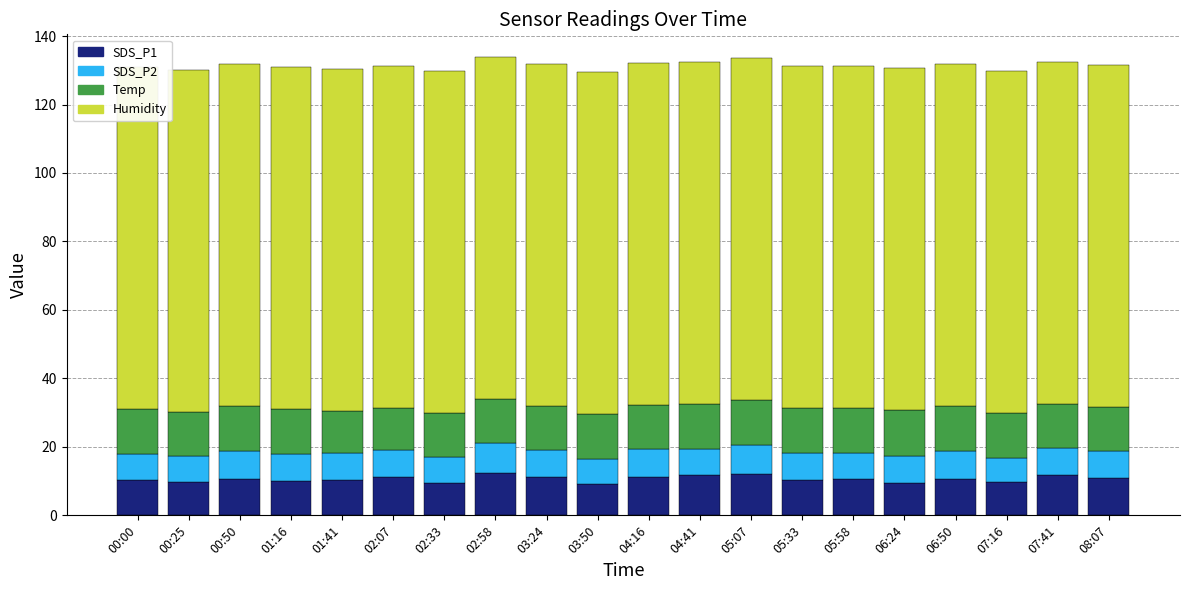

Reading right to left, what are all the values shown in this chart?

SDS_P1: 10.8	11.7	9.8	10.7	9.6	10.7	10.2	12.0	11.8	11.2	9.3	11.1	12.4	9.6	11.1	10.4	10.1	10.7	9.8	10.3
SDS_P2: 8.0	7.9	6.9	8.1	7.8	7.5	7.9	8.6	7.7	8.1	7.2	7.9	8.7	7.5	7.8	7.8	7.9	8.1	7.4	7.7
Temp: 12.8	13.1	13.2	13.1	13.3	13.3	13.2	13.1	13.1	13.0	13.1	13.0	12.8	12.7	12.3	12.4	13.0	13.1	12.9	12.9
Humidity: 99.9	99.9	99.9	99.9	99.9	99.9	99.9	99.9	99.9	99.9	99.9	99.9	99.9	99.9	99.9	99.9	99.9	99.9	99.9	99.9